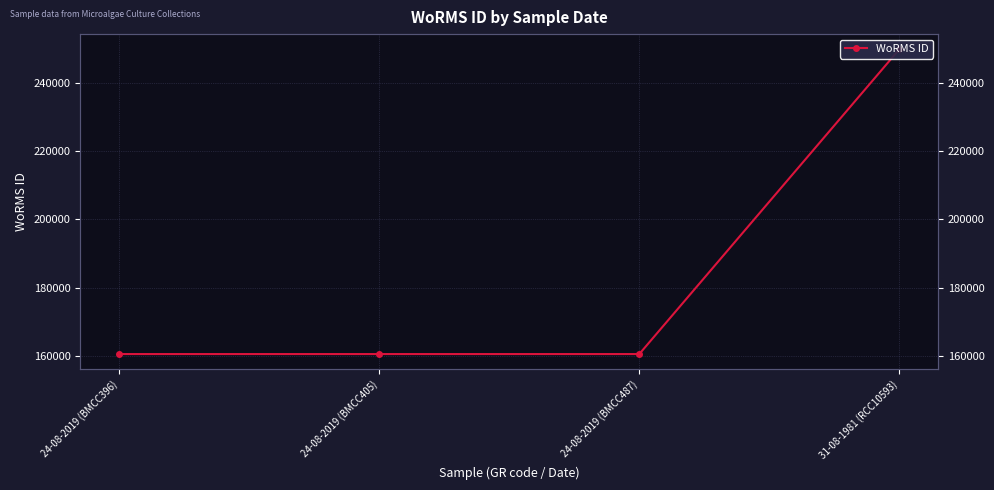

Approximately how many times larger is the value at 24-08-2019 (BMCC396) compared to 24-08-2019 (BMCC405)?

1.0